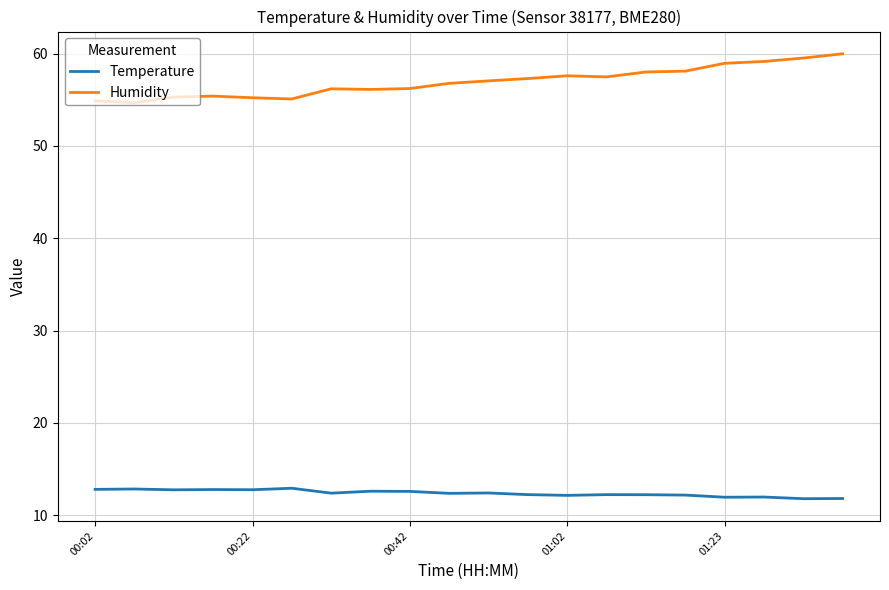

Rank the series by their maximum value, from highest to lowest.

Humidity, Temperature